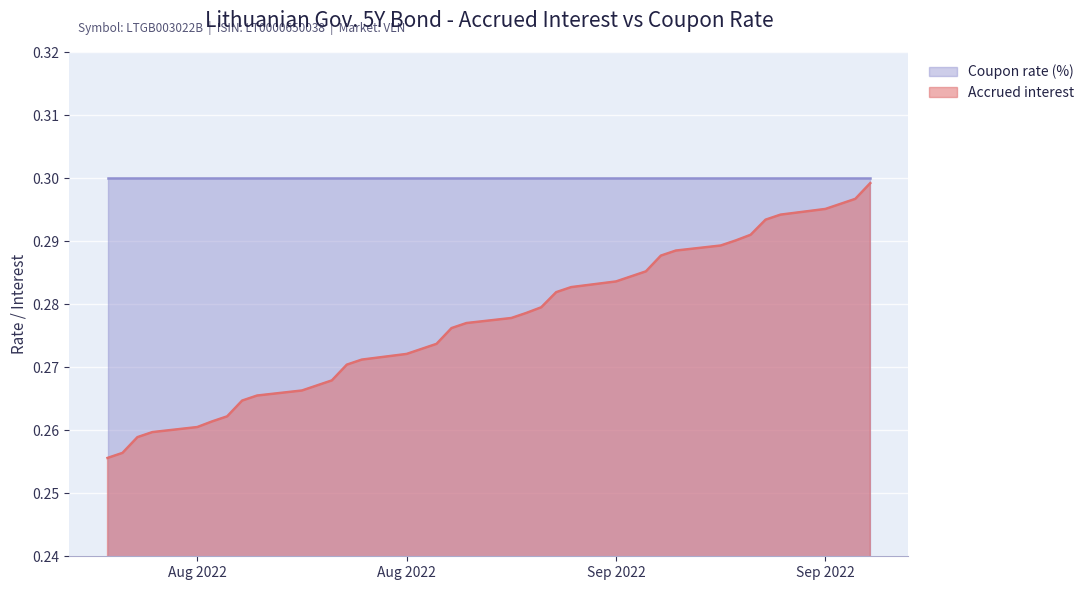

What are all the series names shown in the legend?

Coupon rate (%), Accrued interest